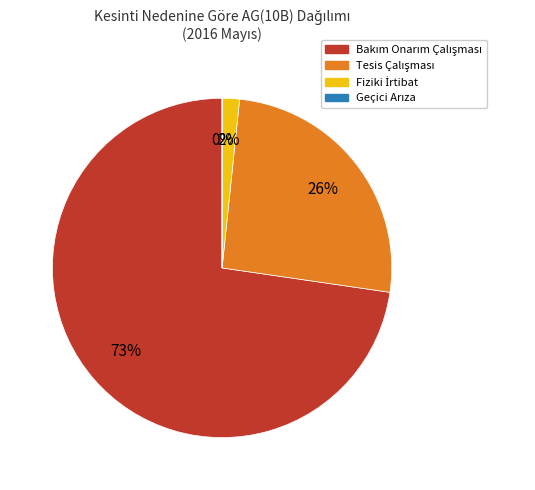

Is there a majority slice in this chart?

Yes